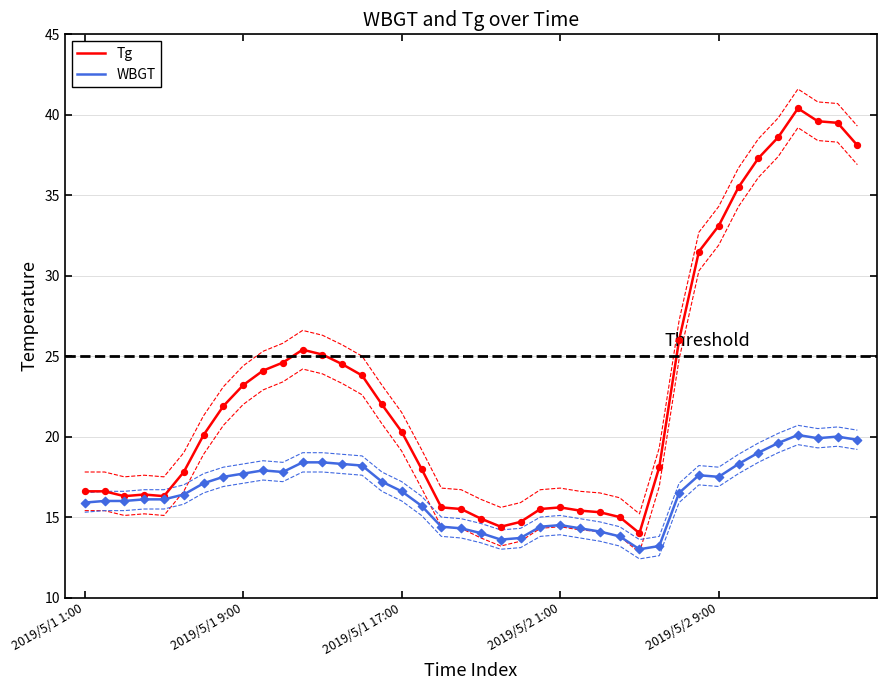

At which category is the sum across all series the highest?

36